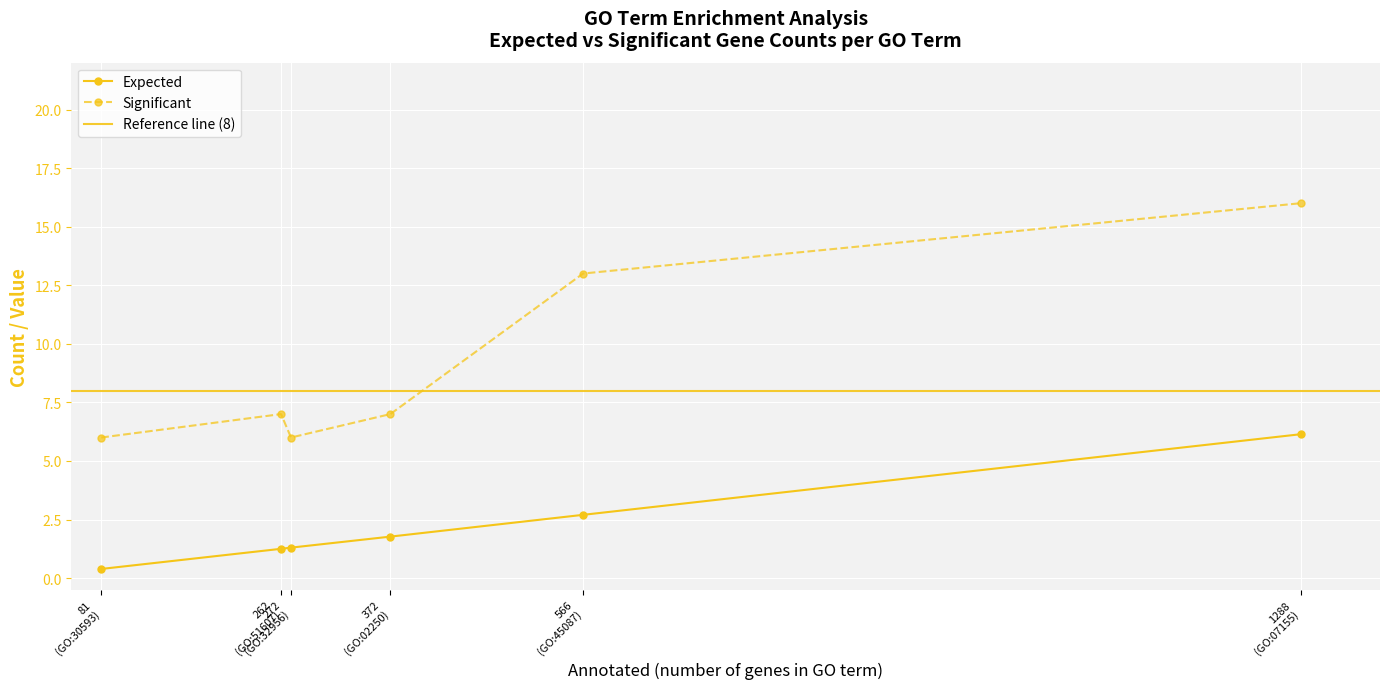

What is the difference between the Expected values at GO:0045087 and GO:0002250?

0.9